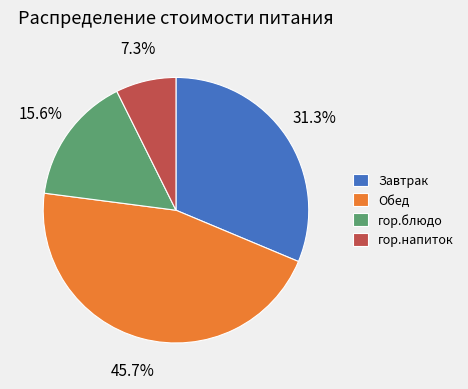

Which has a higher value, Завтрак or гор.блюдо?

Завтрак